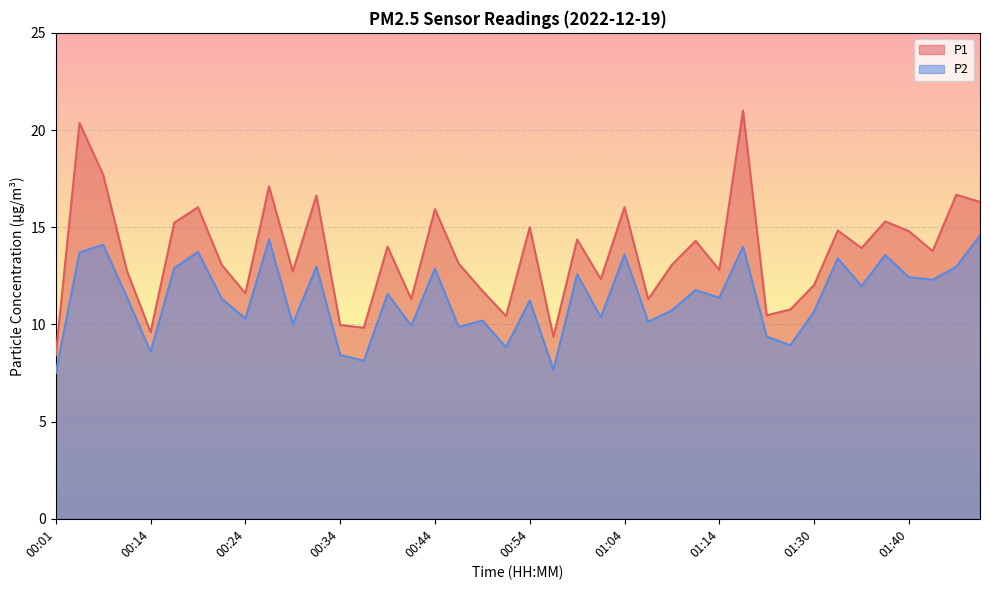

What is the label of the 18th point from the right?

00:59